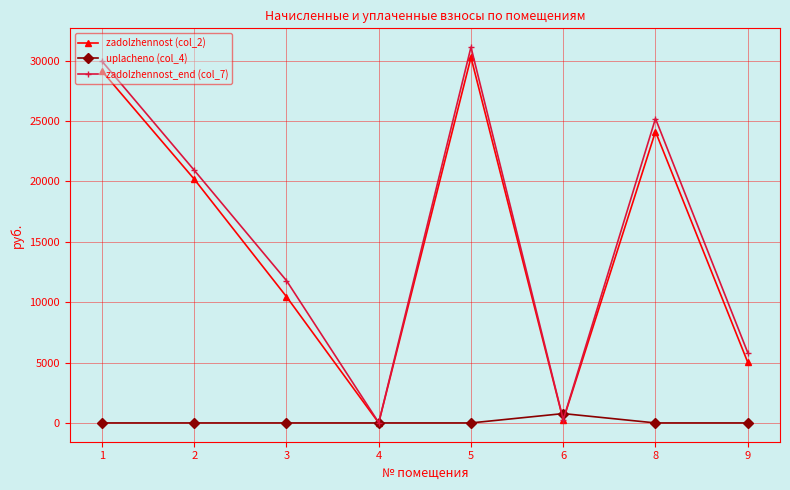

What is the highest value of the zadolzhennost_end (col_7) series?

31120.3